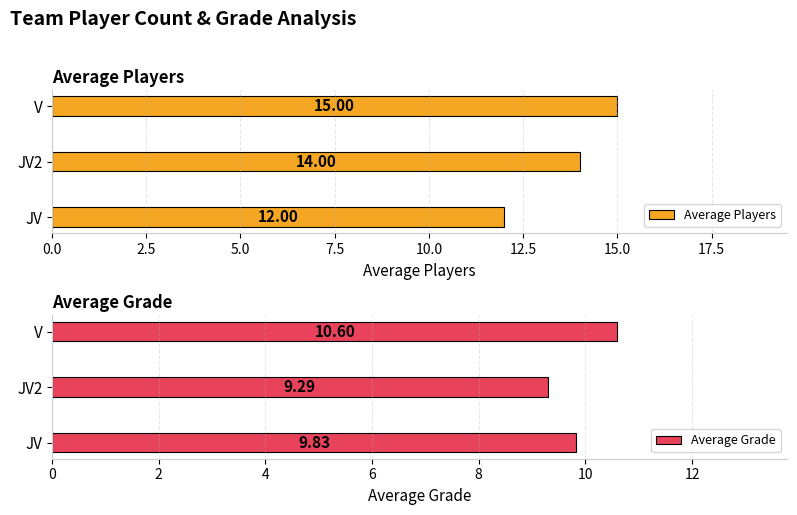

List the labels in order of Average Players value, smallest first.

JV, JV2, V